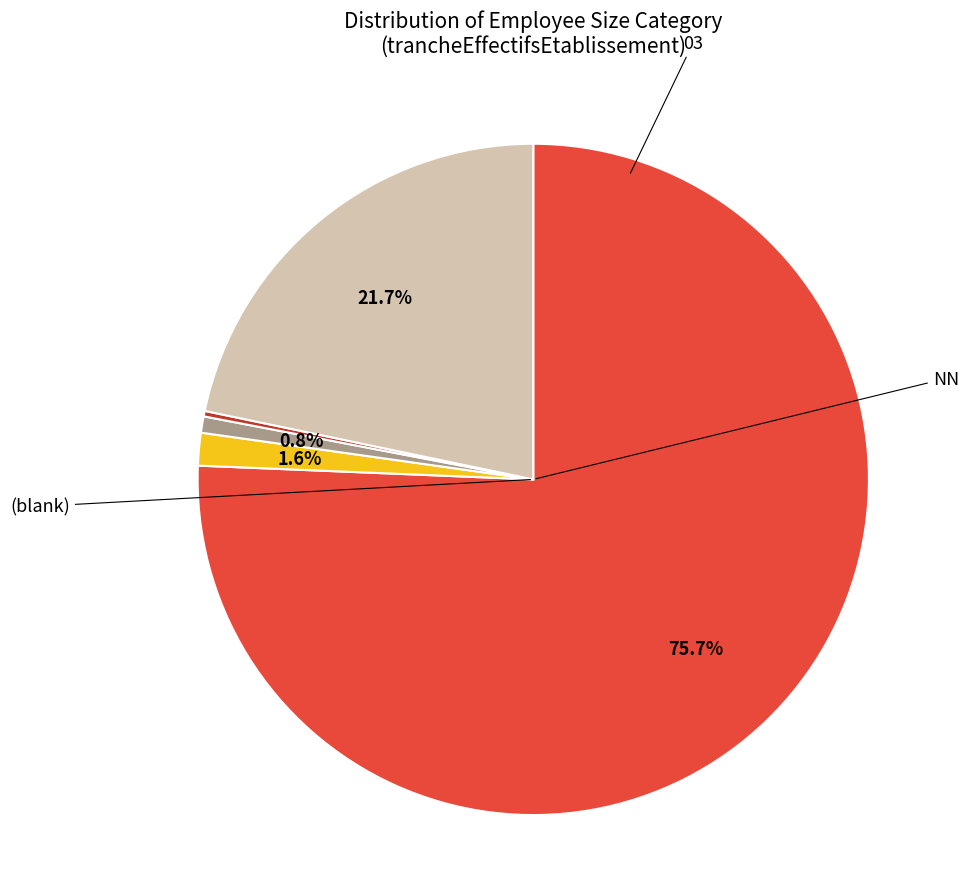

Is there a majority slice in this chart?

Yes